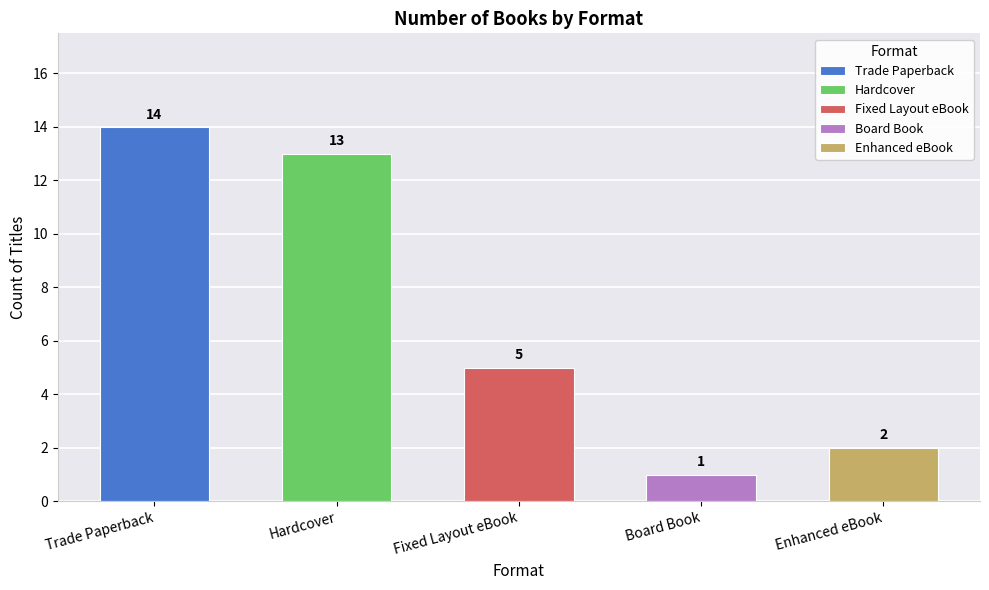

What is the lowest value of the Fixed Layout eBook series?

5